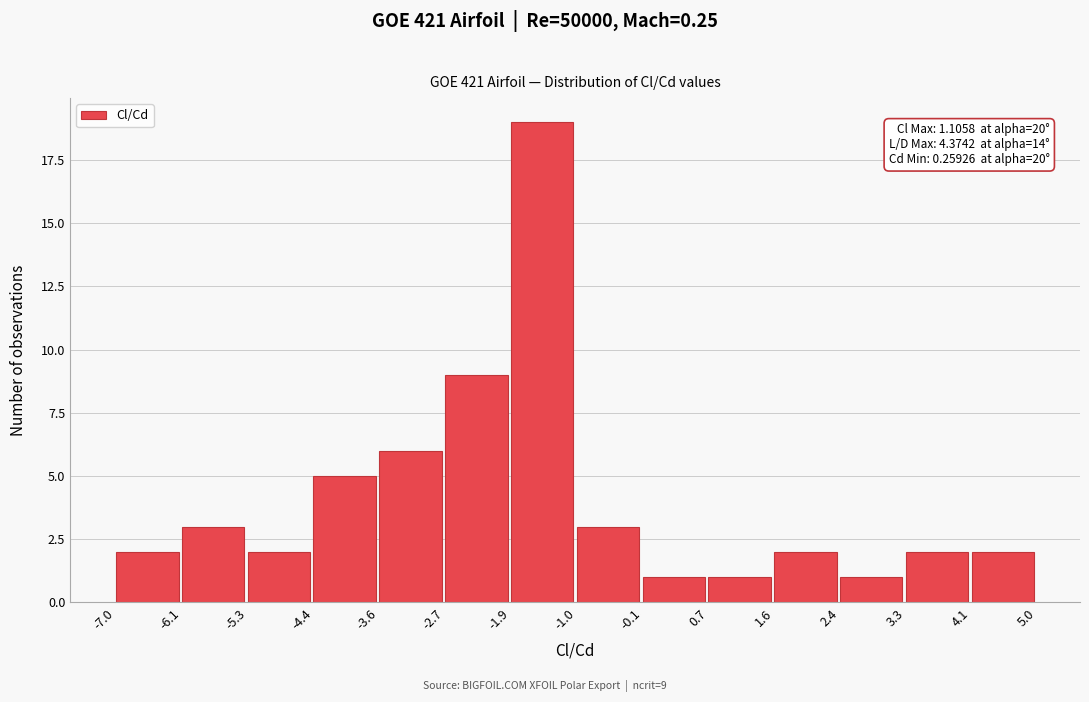

Over which range of the x-axis is the bar tallest?

-1.9 to -1.0